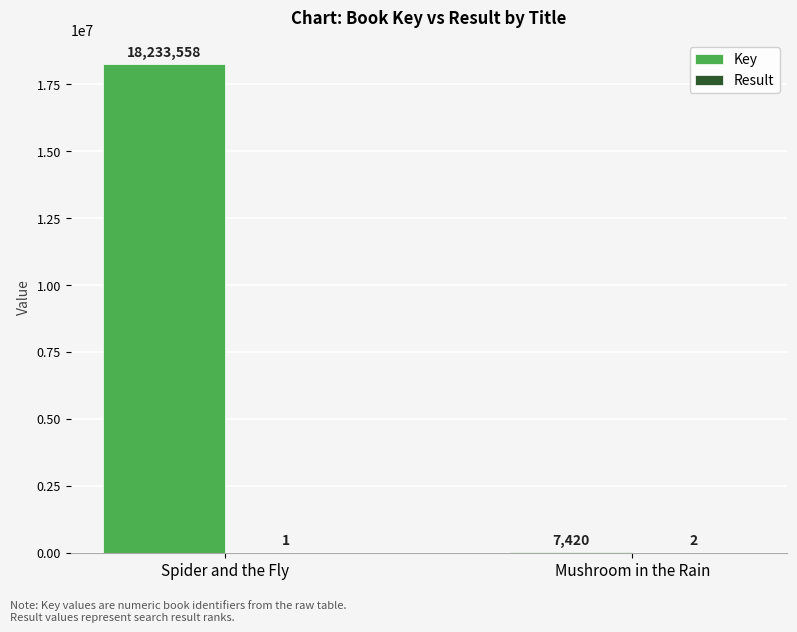

At which category is the sum across all series the highest?

Spider and the Fly